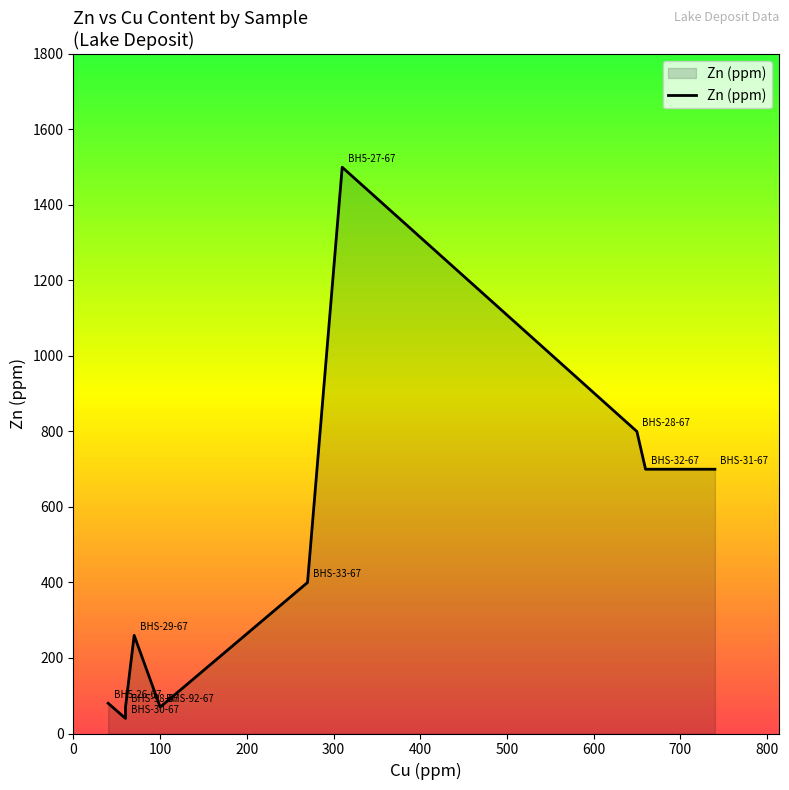

What is the minimum value shown in the chart?

40